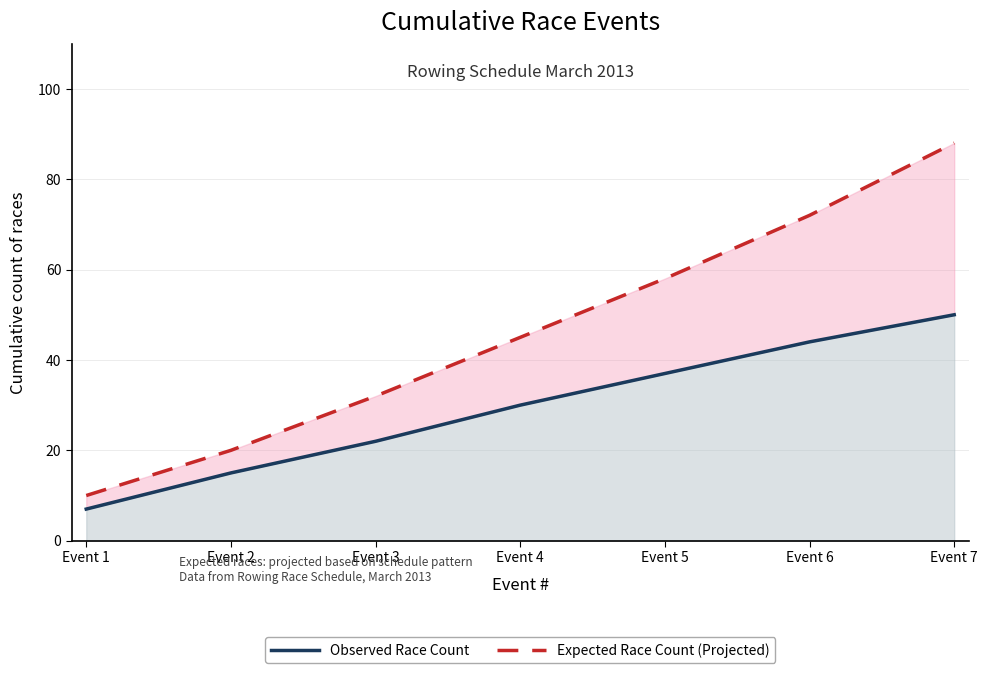

List the series in order of their overall mean, highest first.

Expected Race Count (Projected), Observed Race Count